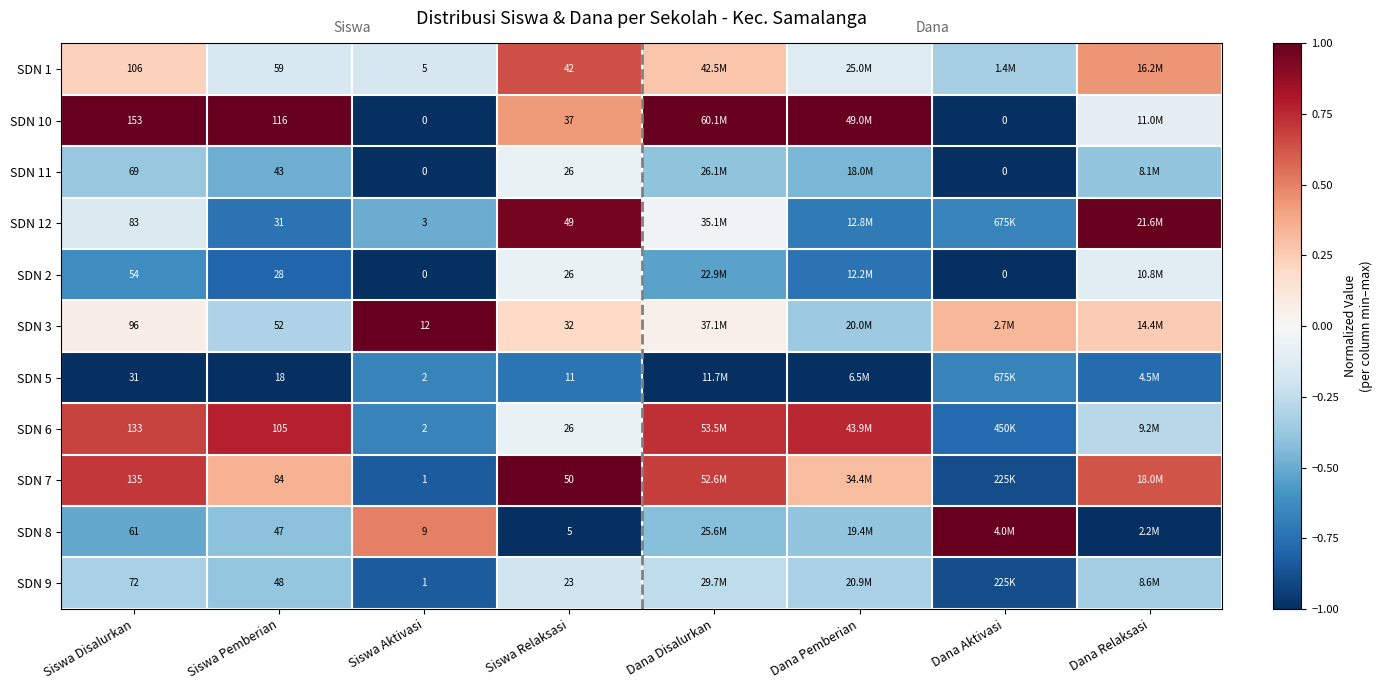

Is the value of SDN 5 at Siswa Disalurkan greater than the value of SDN 2 at Siswa Pemberian?

Yes